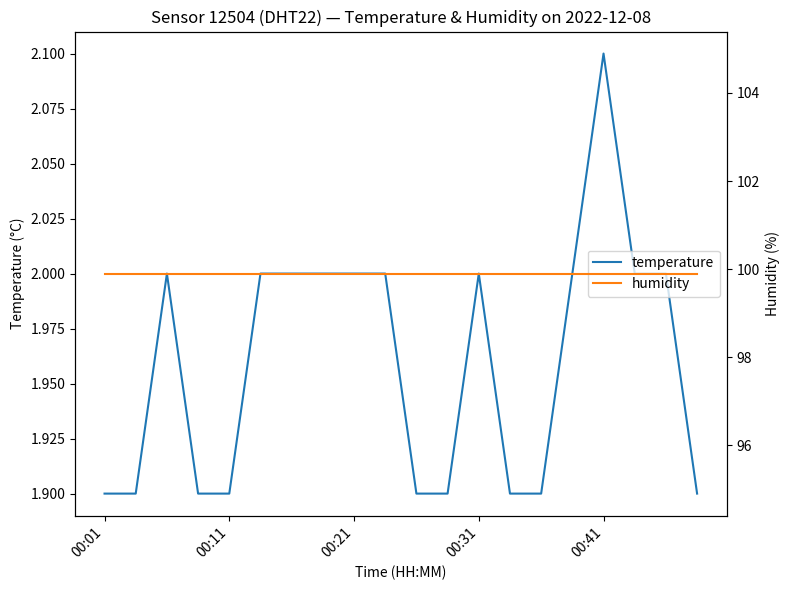

Which category has the highest value across all series?

00:01